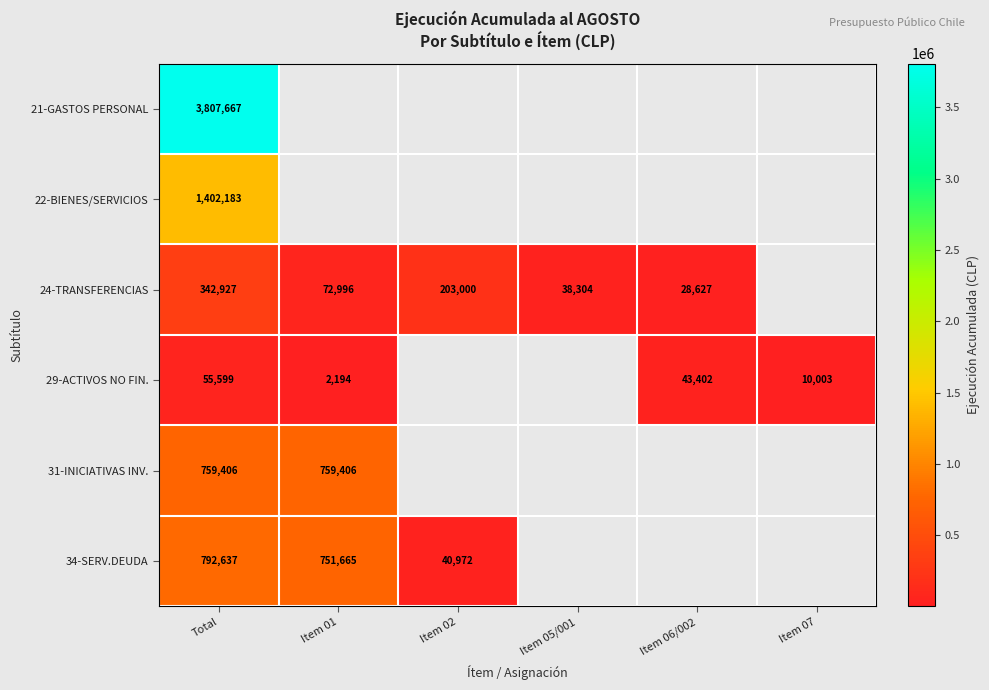

At how many categories does at least one series exceed 3225647?

1